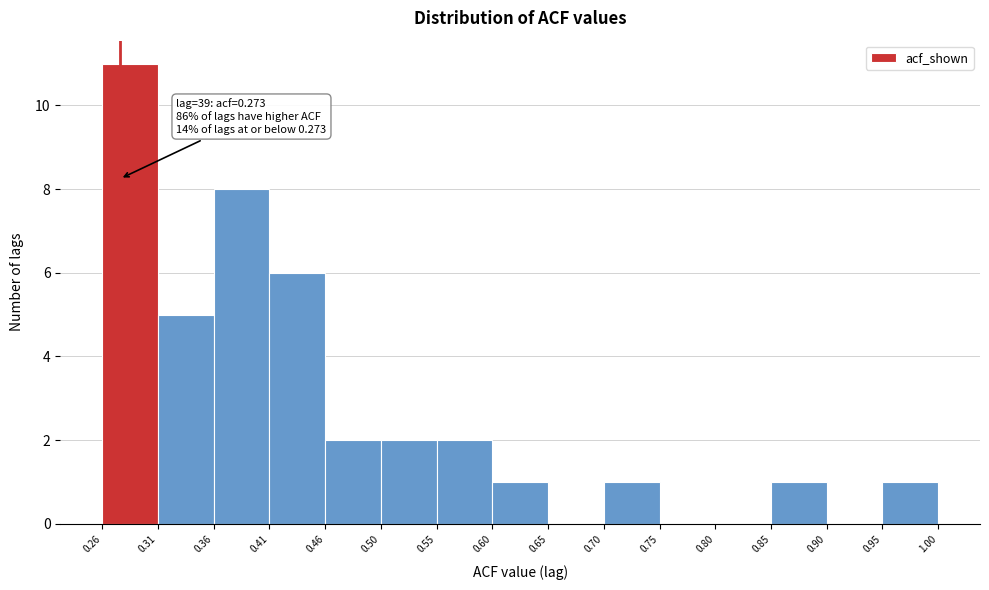

Which range on the x-axis has the tallest bar?

0.26 to 0.31